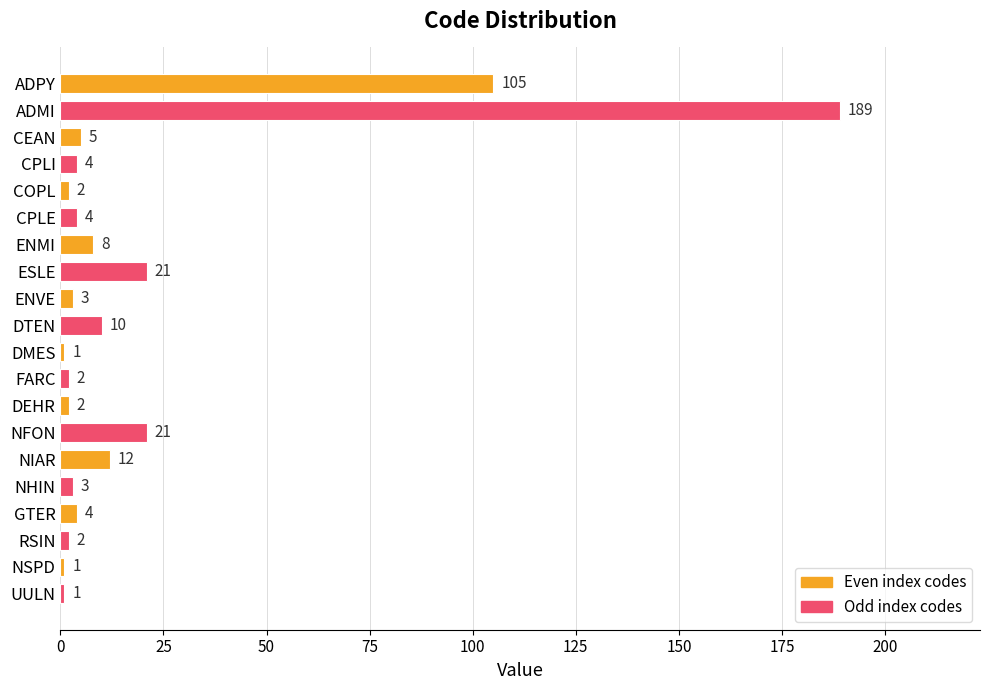

Are the bars grouped side by side (vs. stacked)?

No